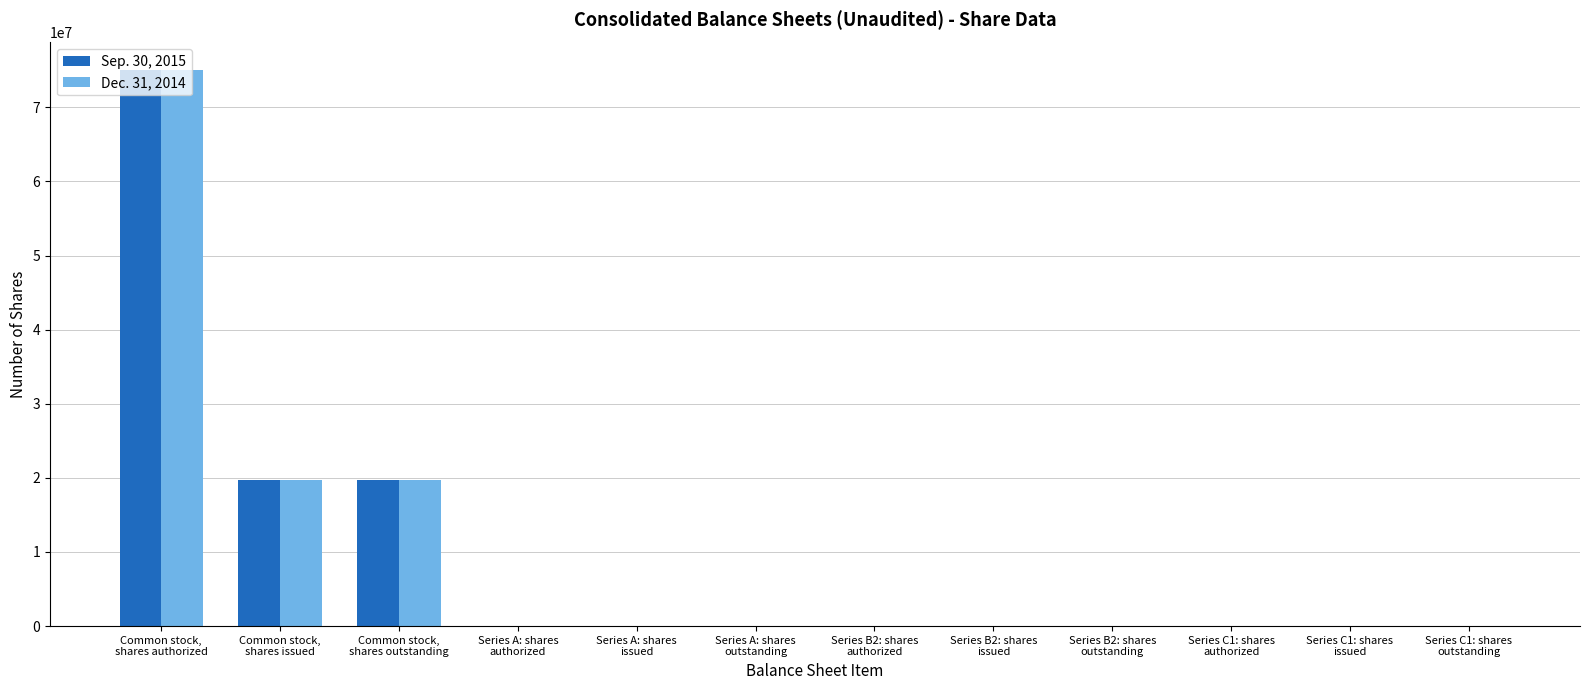

Between Common stock,
shares issued and Series B2: shares
issued, which series saw the biggest shift?

Sep. 30, 2015